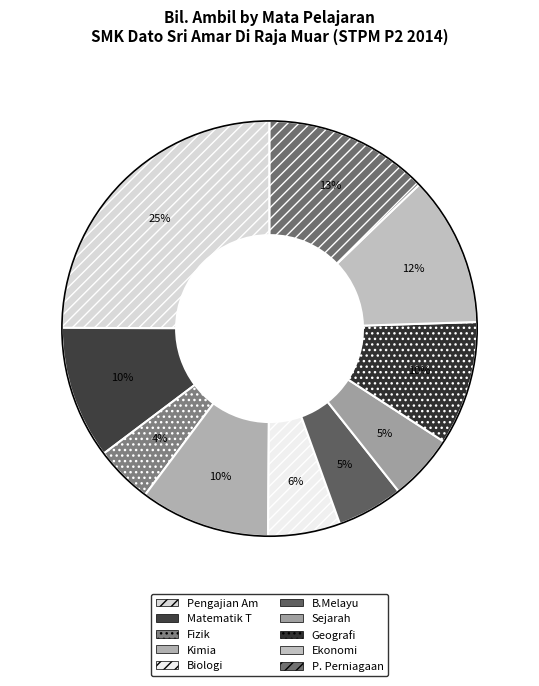

The Geografi slice represents 1% of the pie. True or false?

False